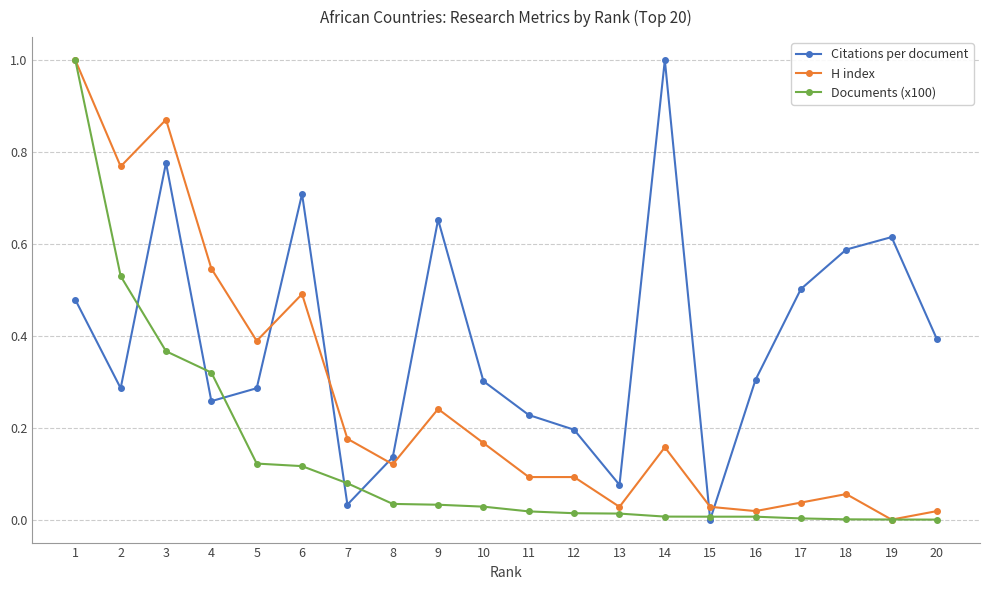

At which category is the sum across all series the highest?

1